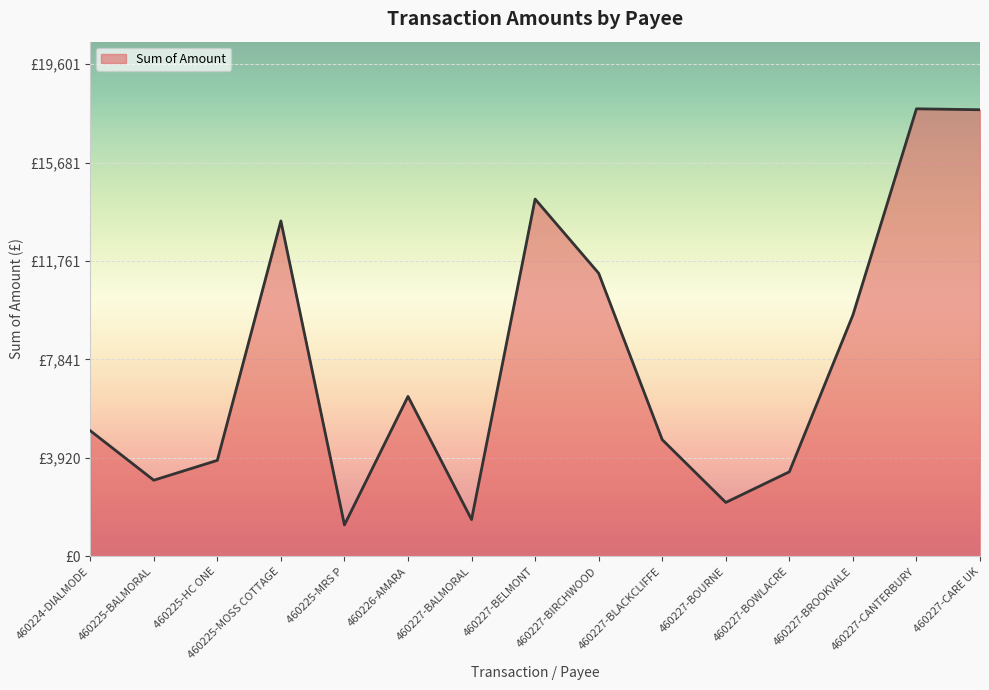

At which category does the data reach its first local peak?

460225-MOSS COTTAGE